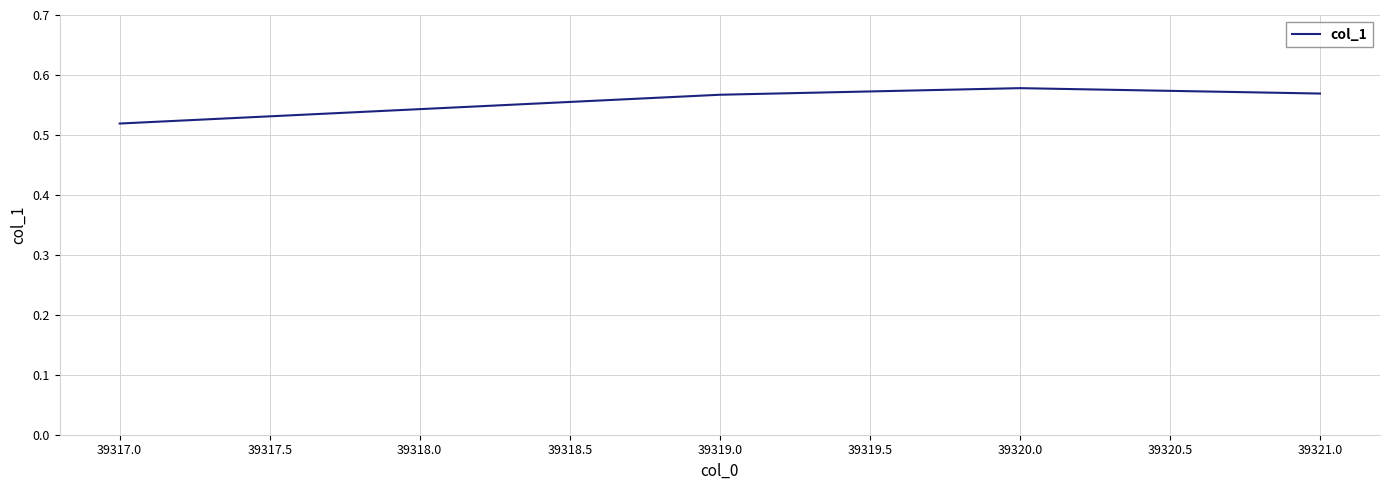

What position from the left is 39321.0?

4